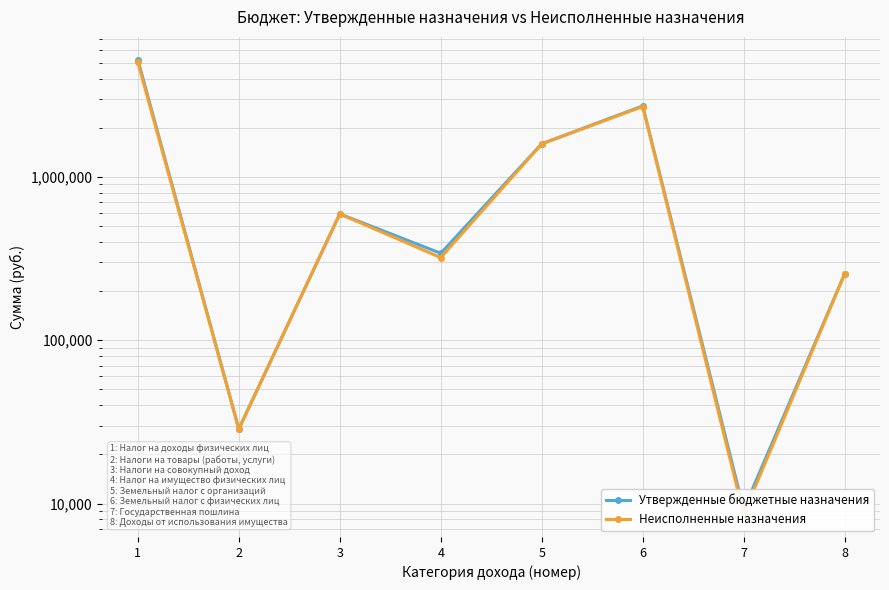

Is this an area chart (filled region under the line)?

No